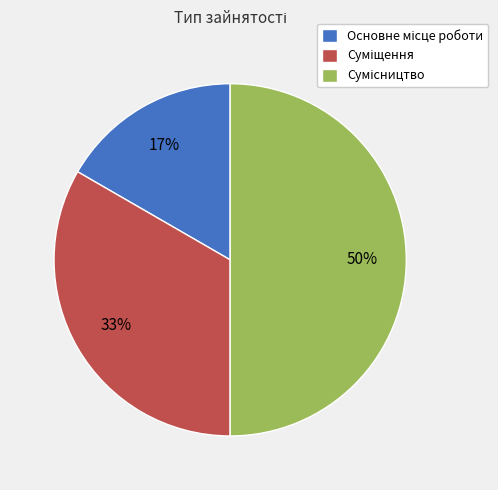

To the nearest percent, what is the difference between the largest and smallest slice percentages?

33%